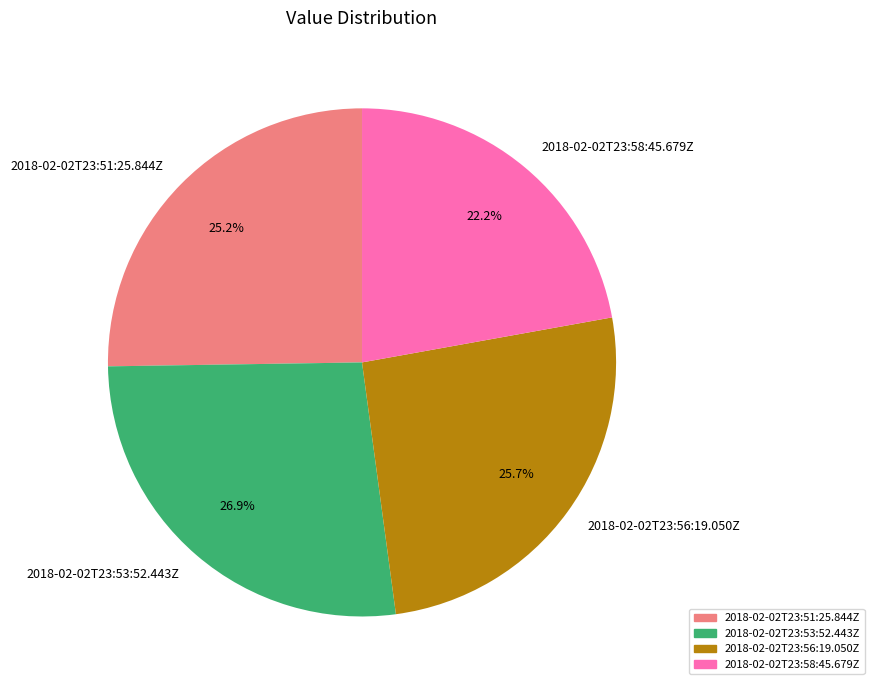

Which category has the biggest portion of the pie?

2018-02-02T23:53:52.443Z